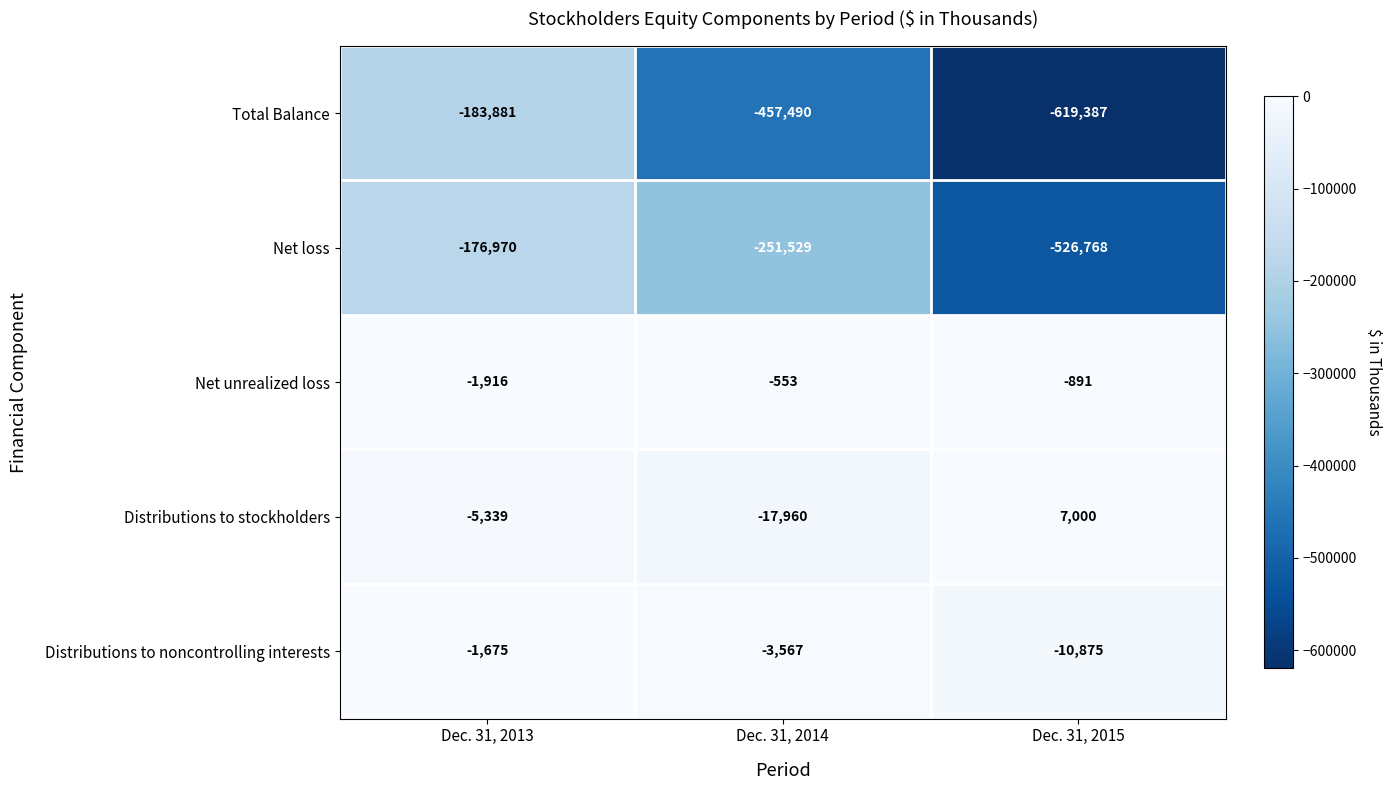

Reading left to right, list all the values displayed in this chart.

Total Balance: -183881	-457490	-619387
Net loss: -176970	-251529	-526768
Net unrealized loss: -1916	-553	-891
Distributions to stockholders: -5339	-17960	7000
Distributions to noncontrolling interests: -1675	-3567	-10875